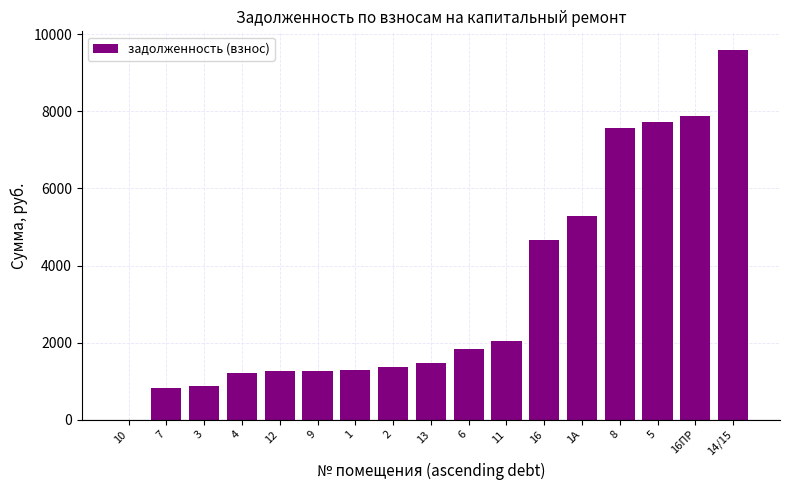

Approximately how many times larger is the value at 9 compared to 11?

0.6